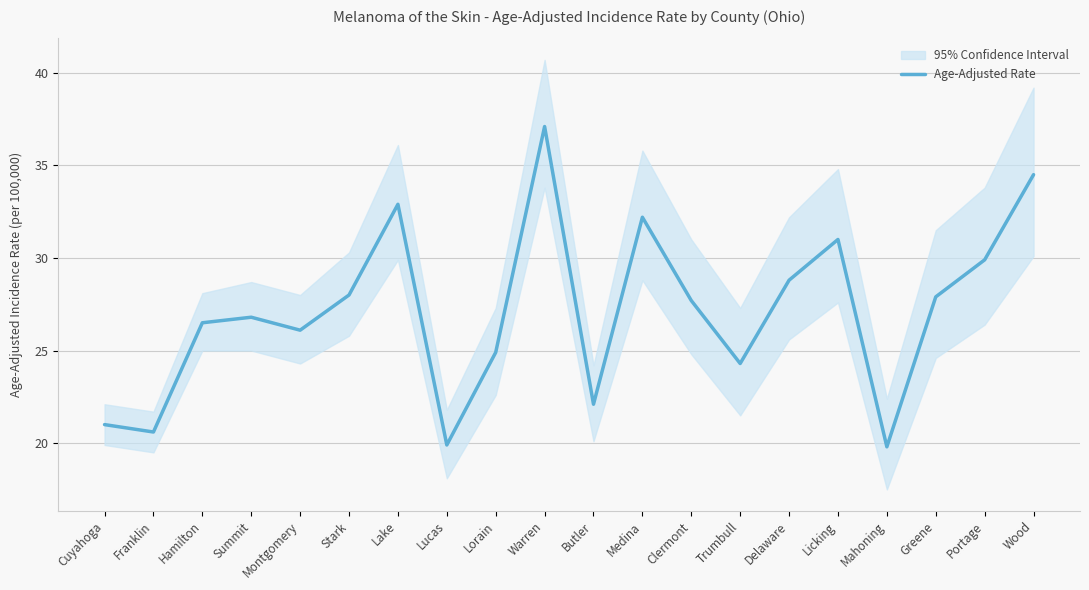

What is the ratio of the value at Warren to the value at Trumbull?

1.5